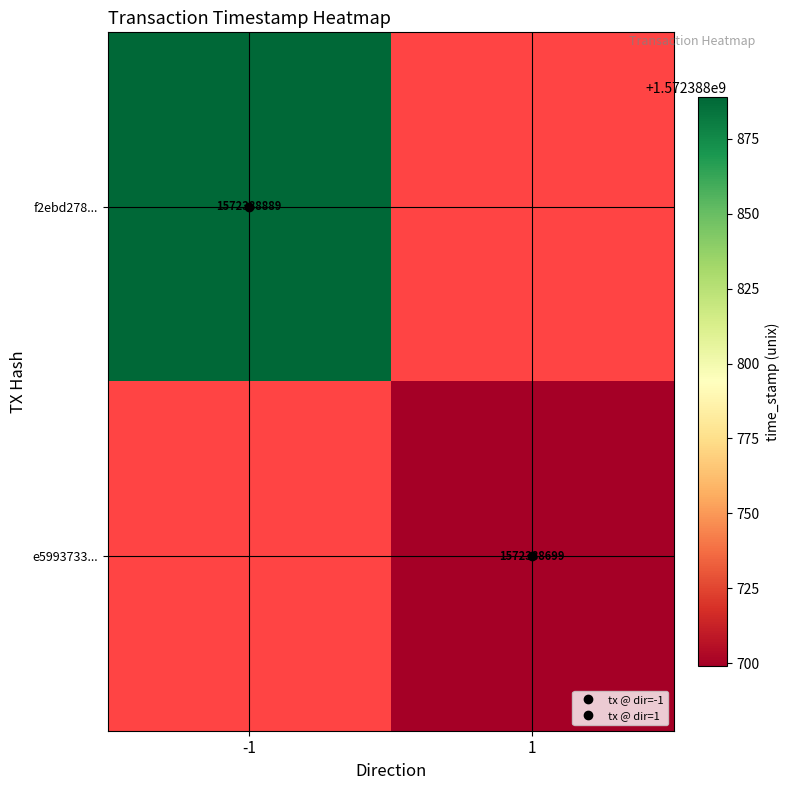

Rank the series at time_stamp from highest to lowest value.

f2ebd278..., e5993733...